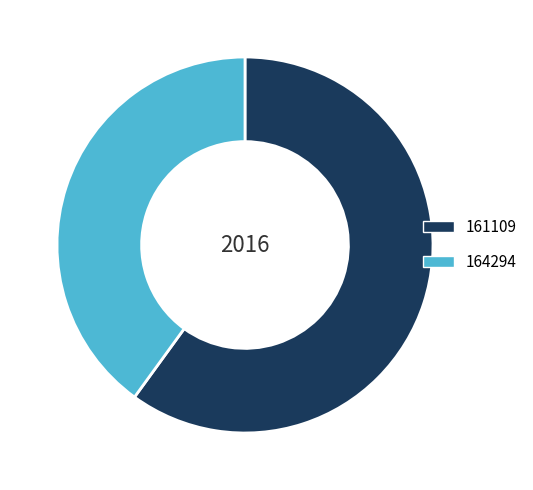

Count the number of slices in the pie.

2